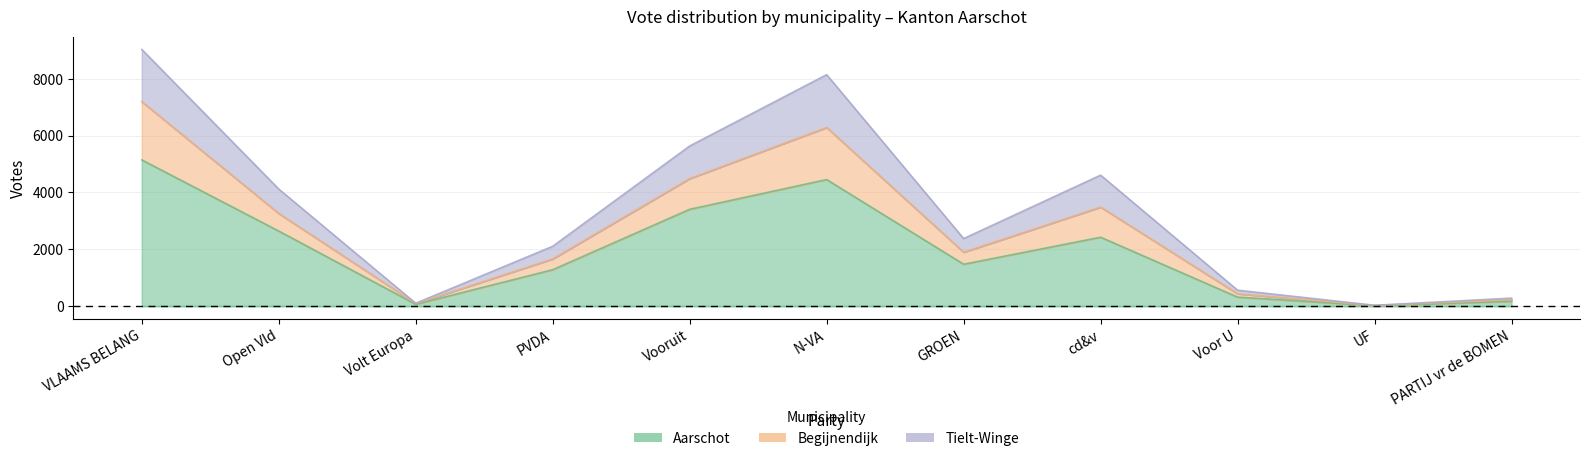

True or false: Tielt-Winge and Begijnendijk intersect in this chart.

False